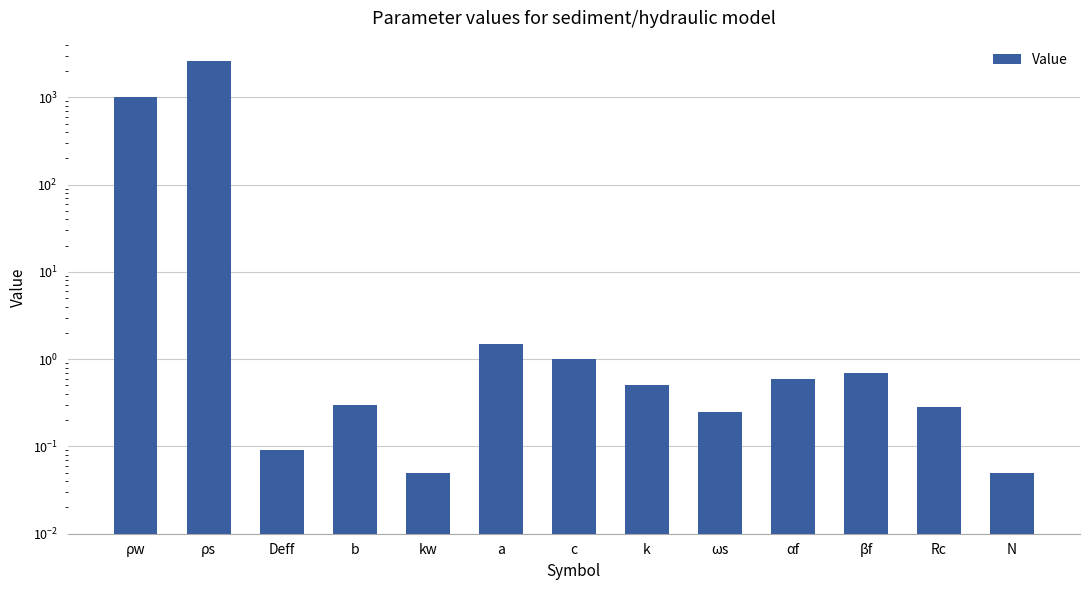

Between ρs and b, which is larger?

ρs